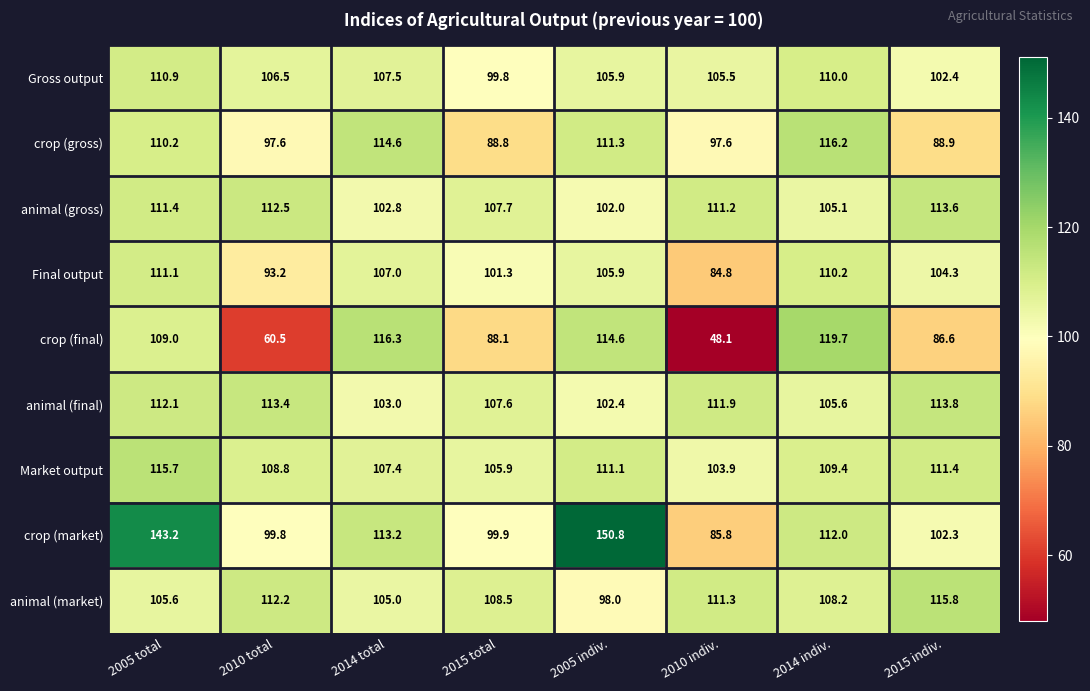

What is the average value of the animal (market) series?

108.1